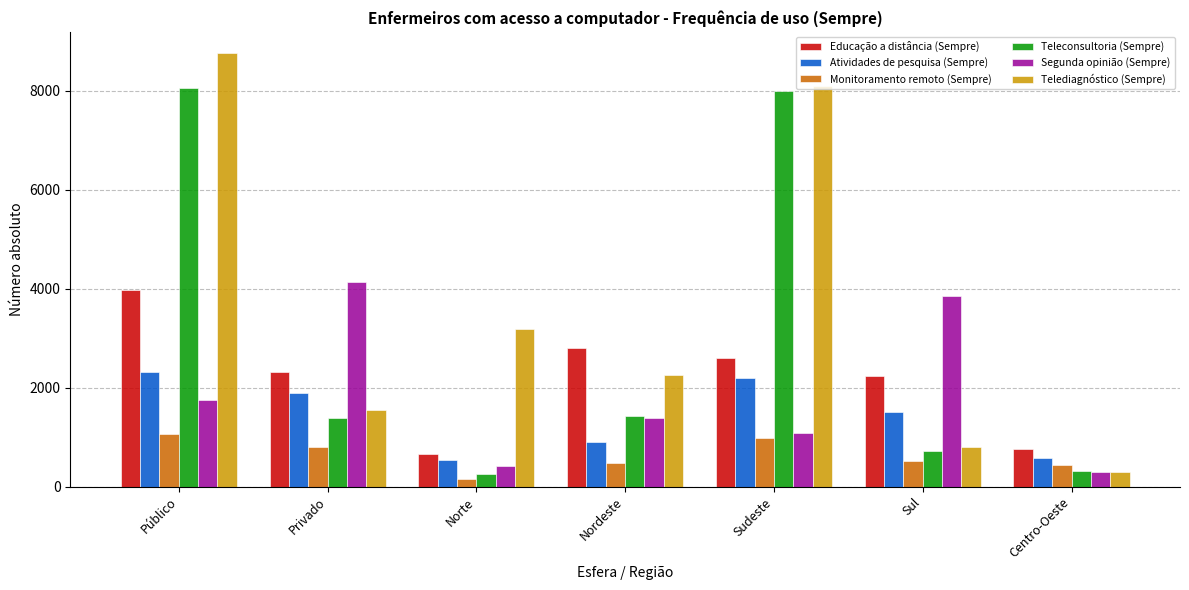

Which series changed the most between Privado and Sudeste?

Teleconsultoria (Sempre)